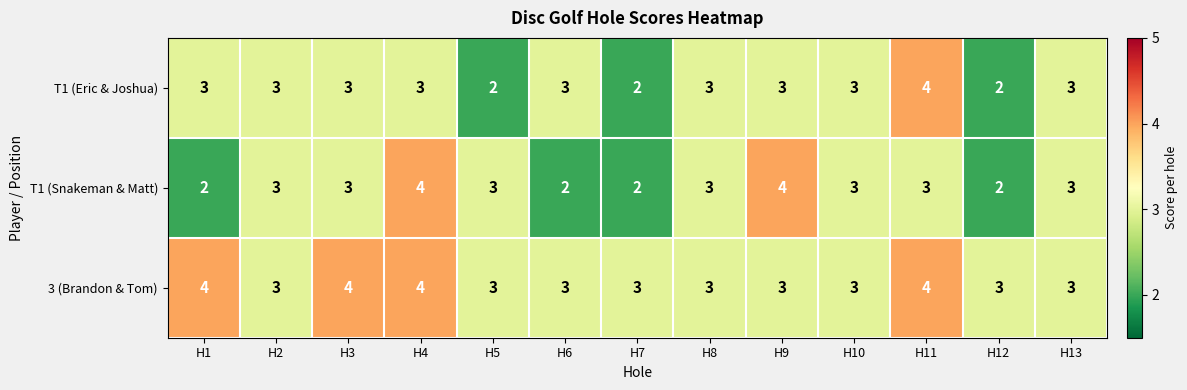

What is the greatest value displayed?

4